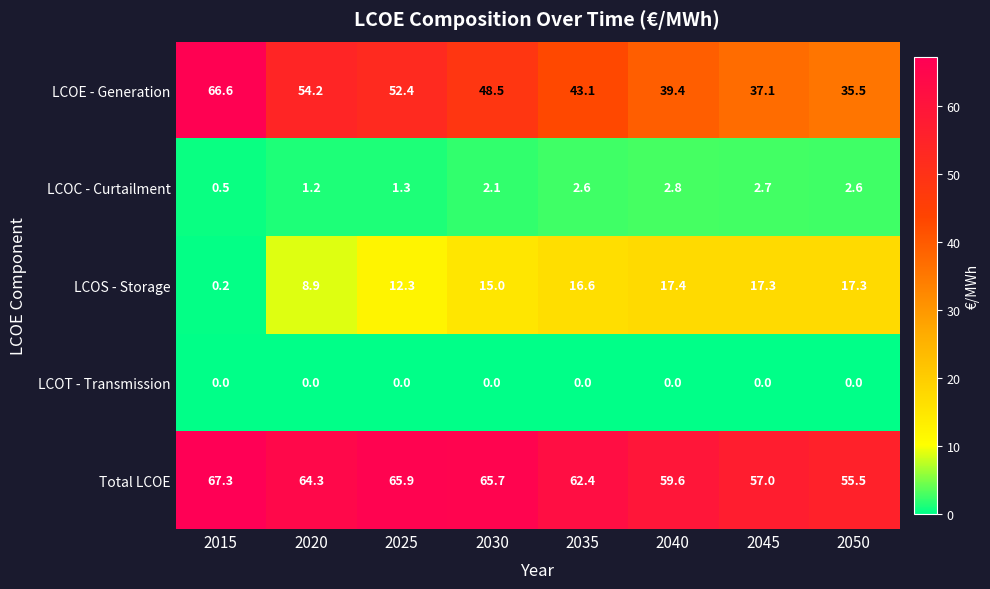

What is the difference between the second highest and minimum values in the Total LCOE series?

10.4